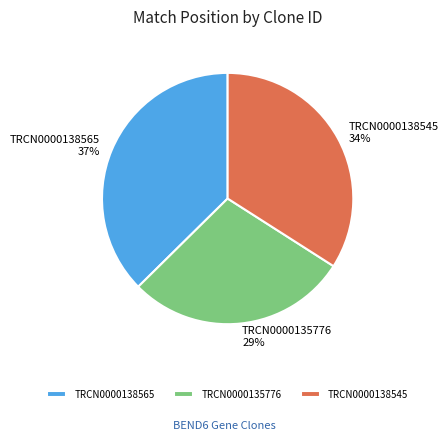

Which category has the smallest portion of the pie?

TRCN0000135776